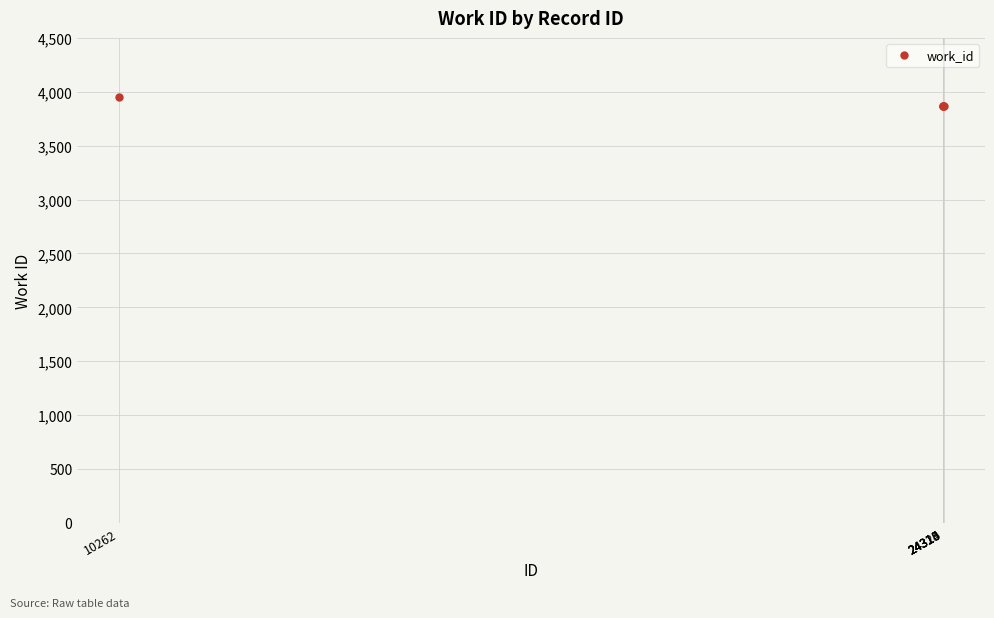

What is the value of the 2nd point from the left?

3866